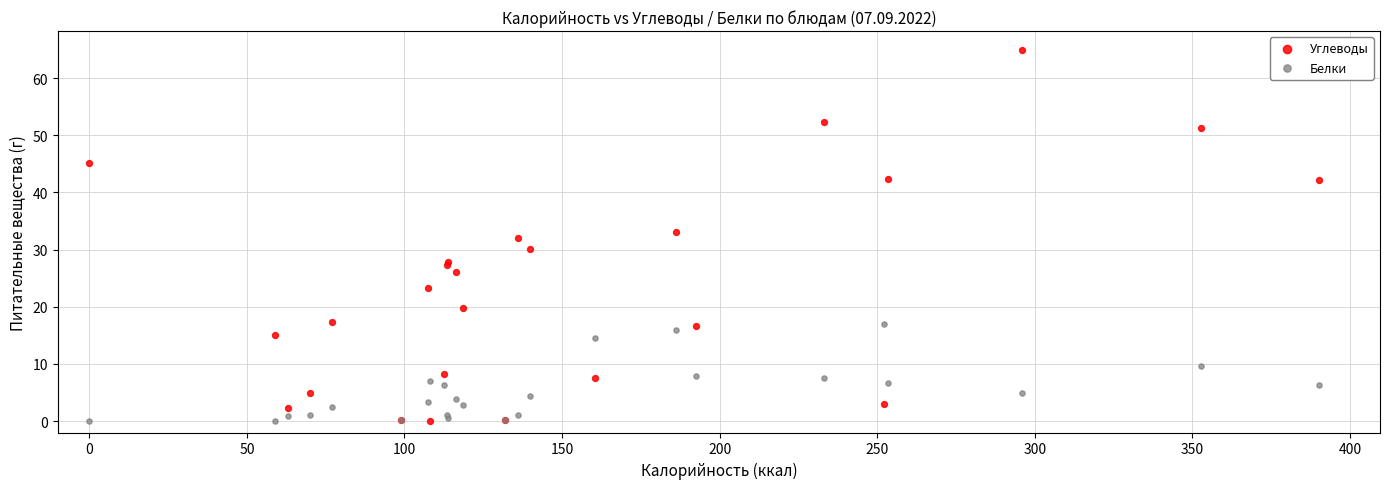

What are all the series names shown in the legend?

Углеводы, Белки